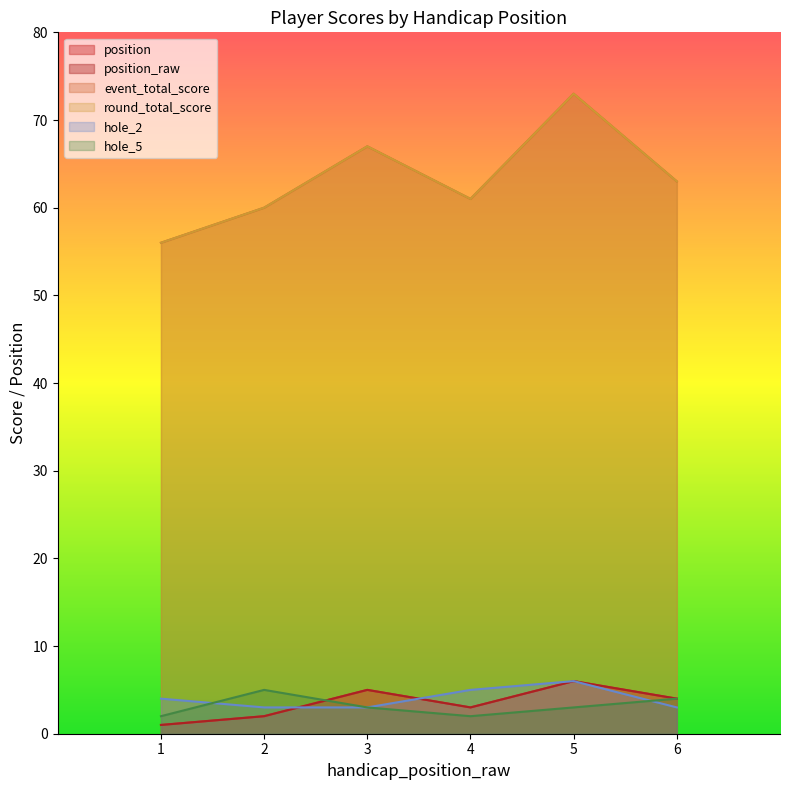

The value of position at 1 is 1. True or false?

True